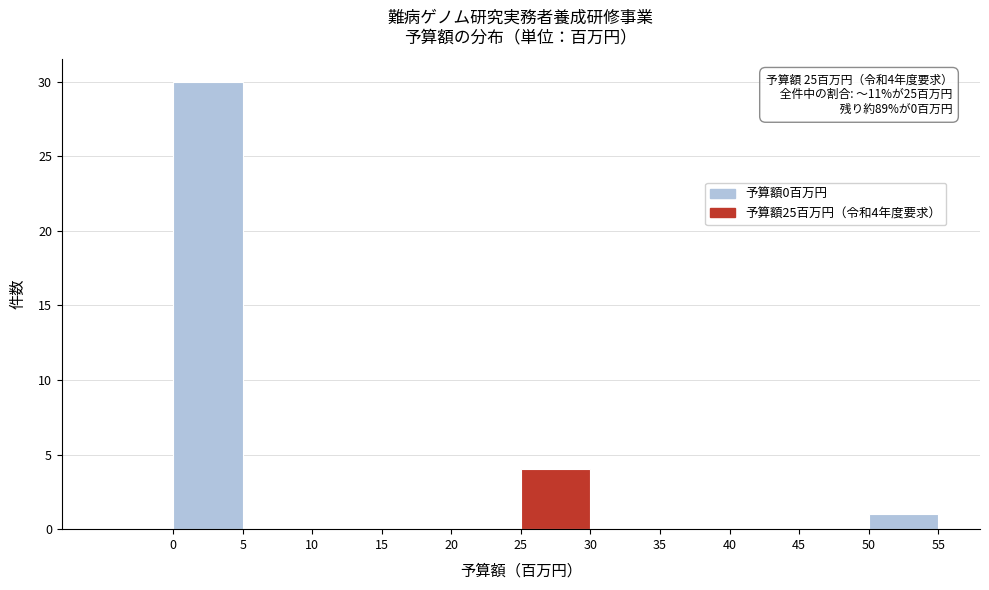

Which range on the x-axis has the tallest bar?

0 to 5